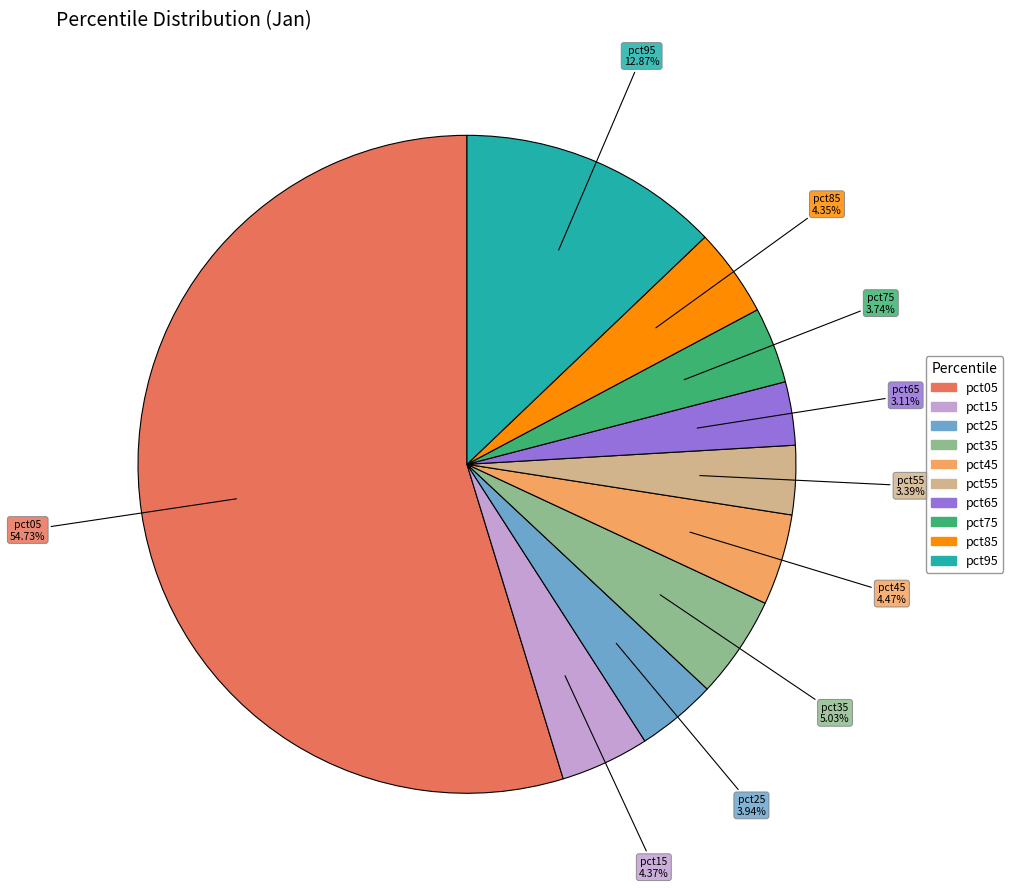

Which category has the biggest portion of the pie?

pct05